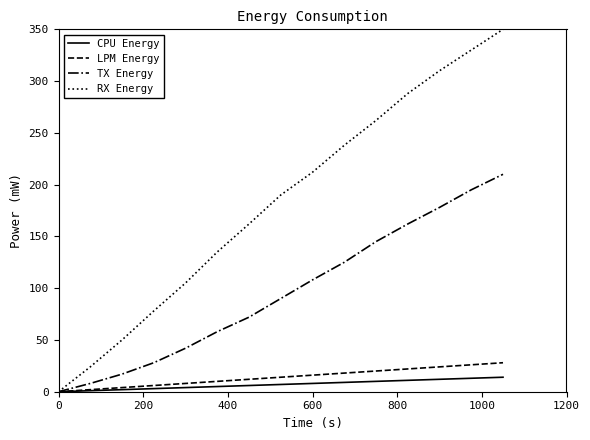

Which series has the widest spread of values?

RX Energy